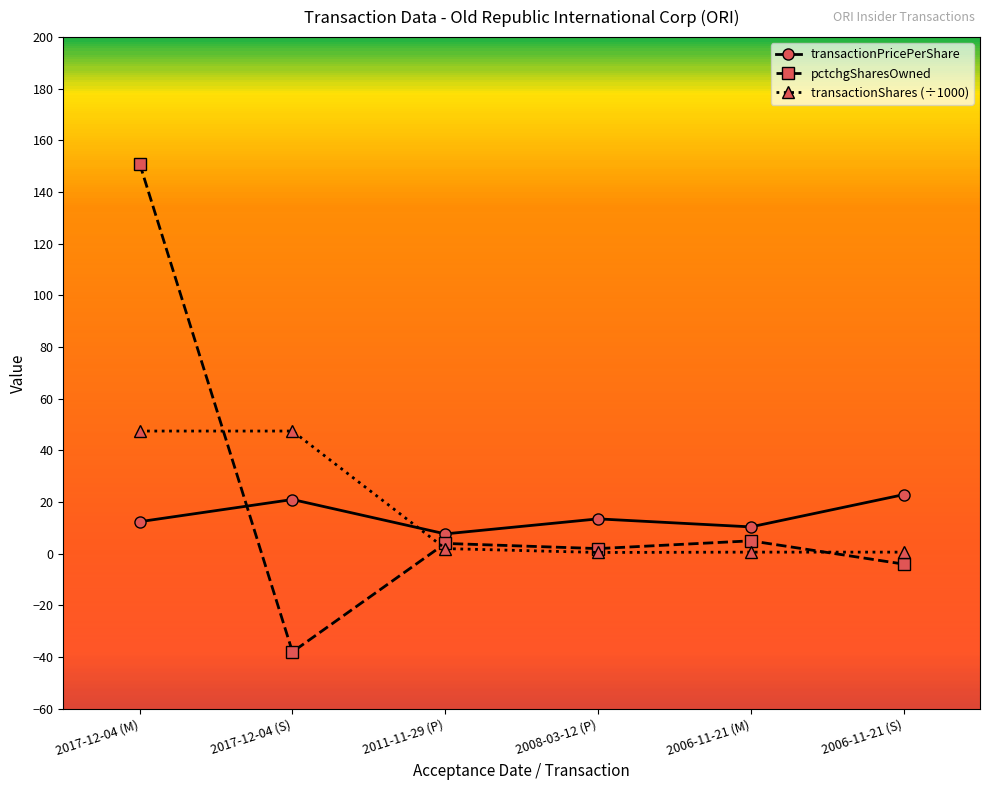

What position from the right is 2008-03-12 (P)?

3